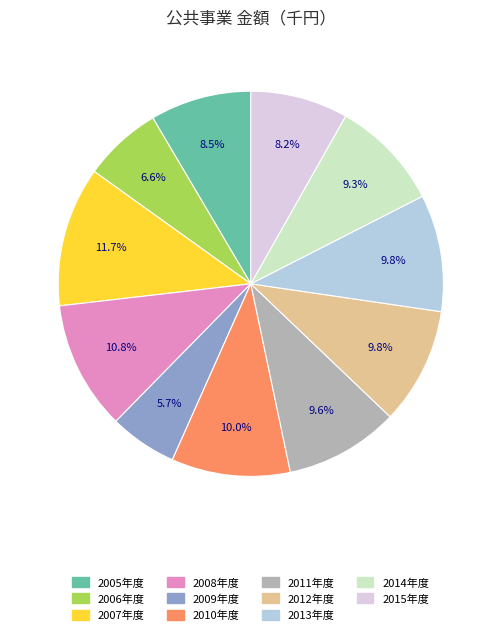

To the nearest percent, what is the combined percentage of 2009年度 and 2006年度?

12%